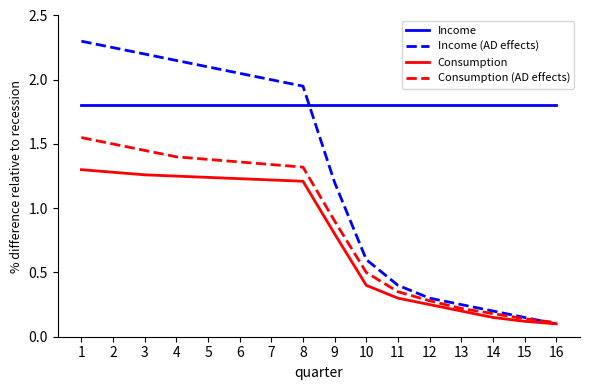

Which series has the widest spread of values?

Income (AD effects)